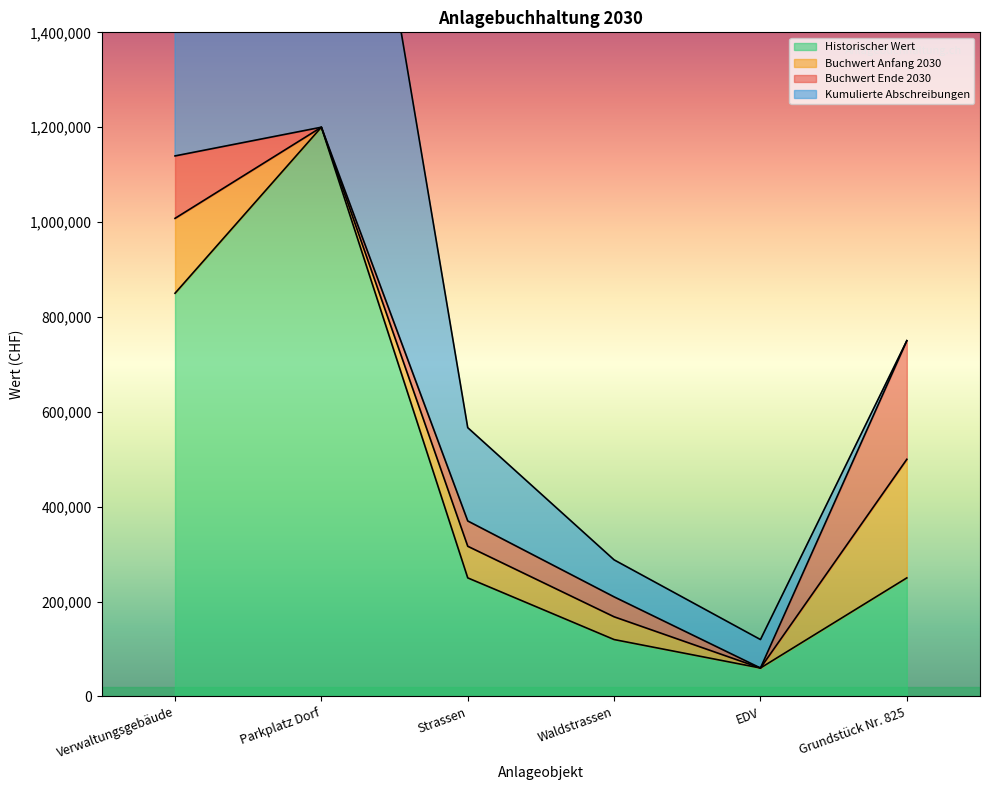

True or false: Historischer Wert and Kumulierte Abschreibungen intersect in this chart.

False